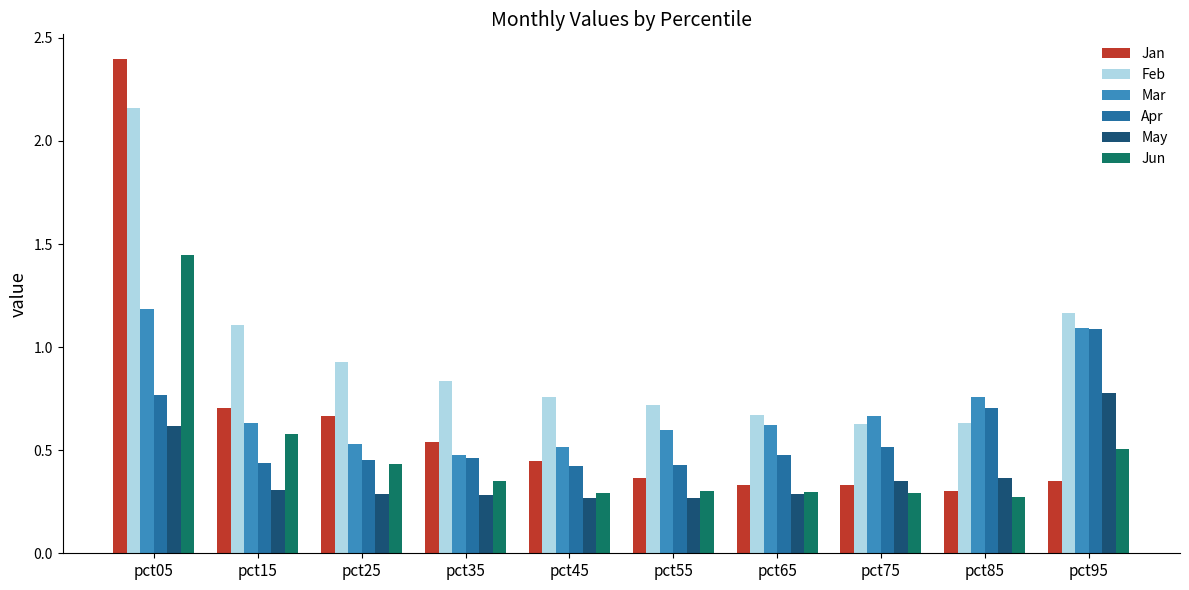

Count the Jan values in the range 0 to 1.

9